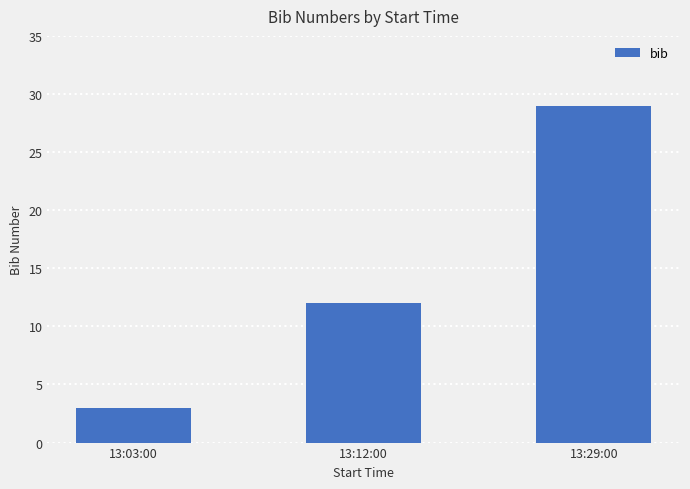

What is the sum of all values?

44